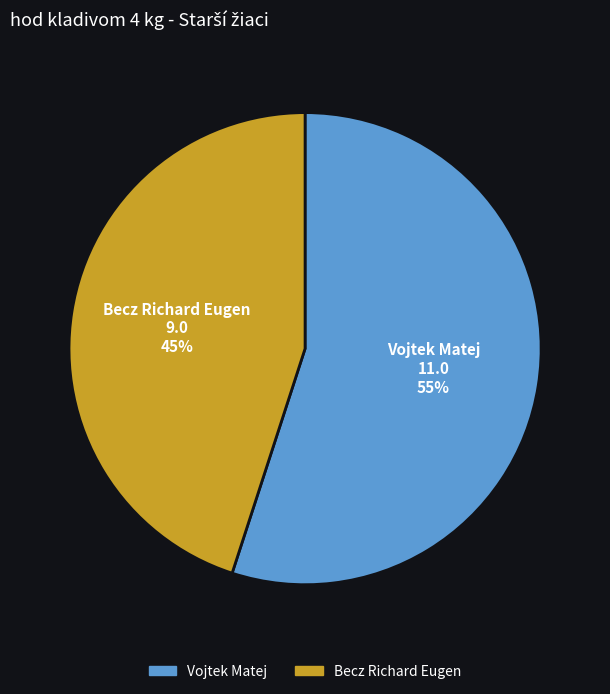

Which category has the biggest portion of the pie?

Vojtek Matej